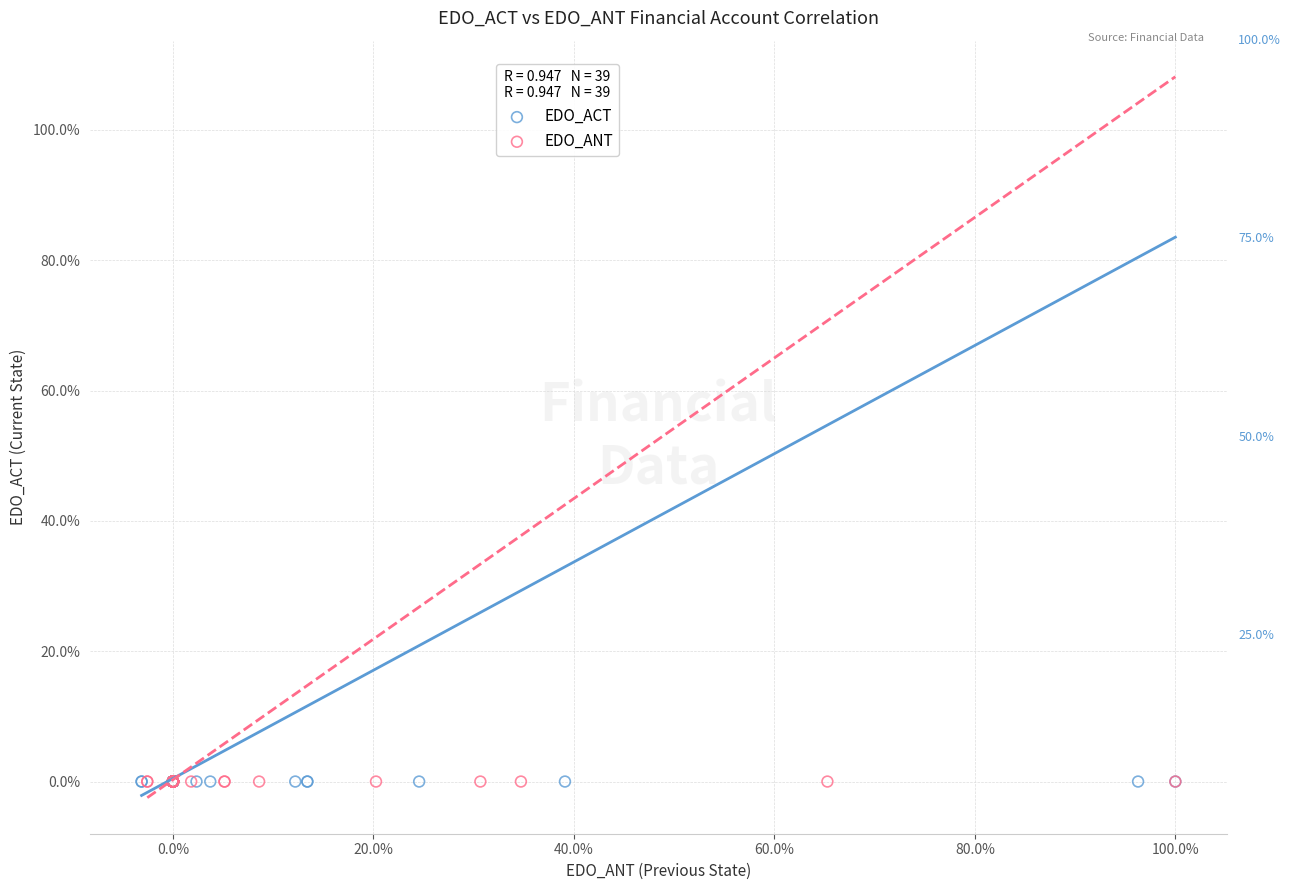

What are all the series names shown in the legend?

EDO_ACT, EDO_ANT